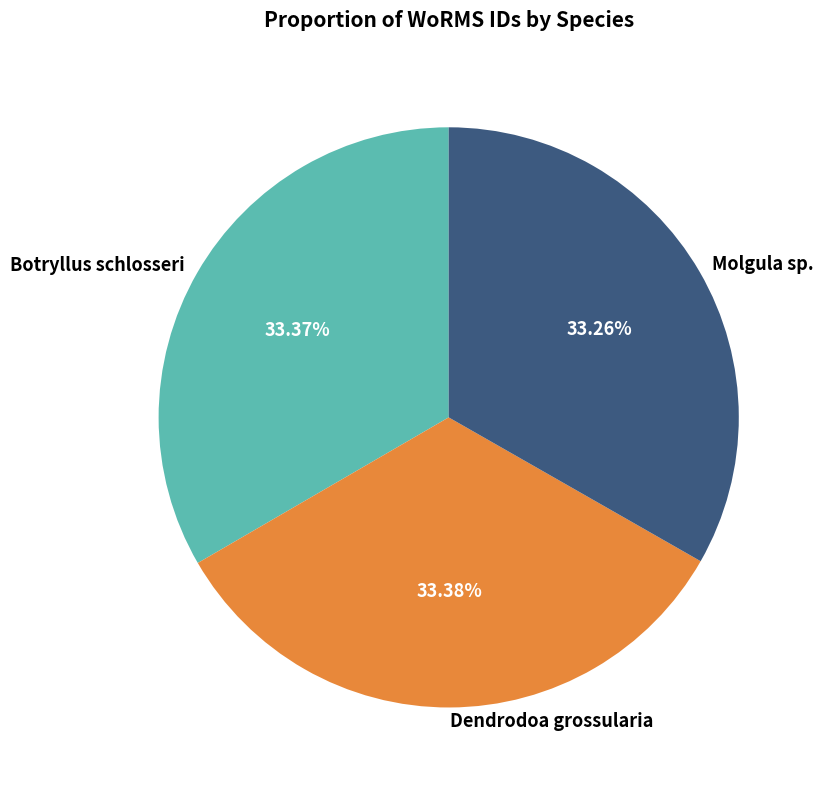

Does Botryllus schlosseri represent more than half of the total?

No